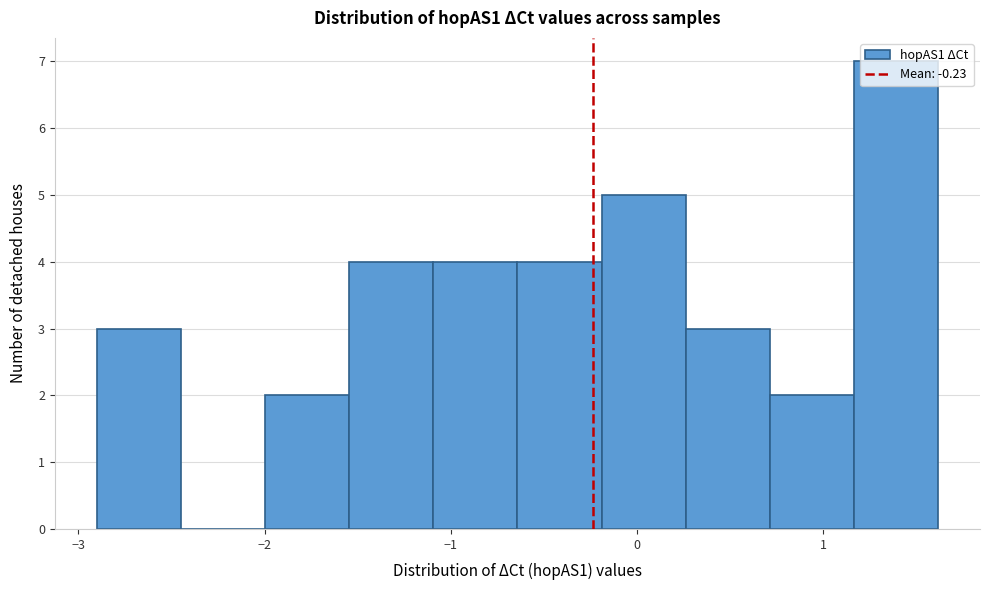

Over which range of the x-axis is the bar tallest?

1.2 to 1.6